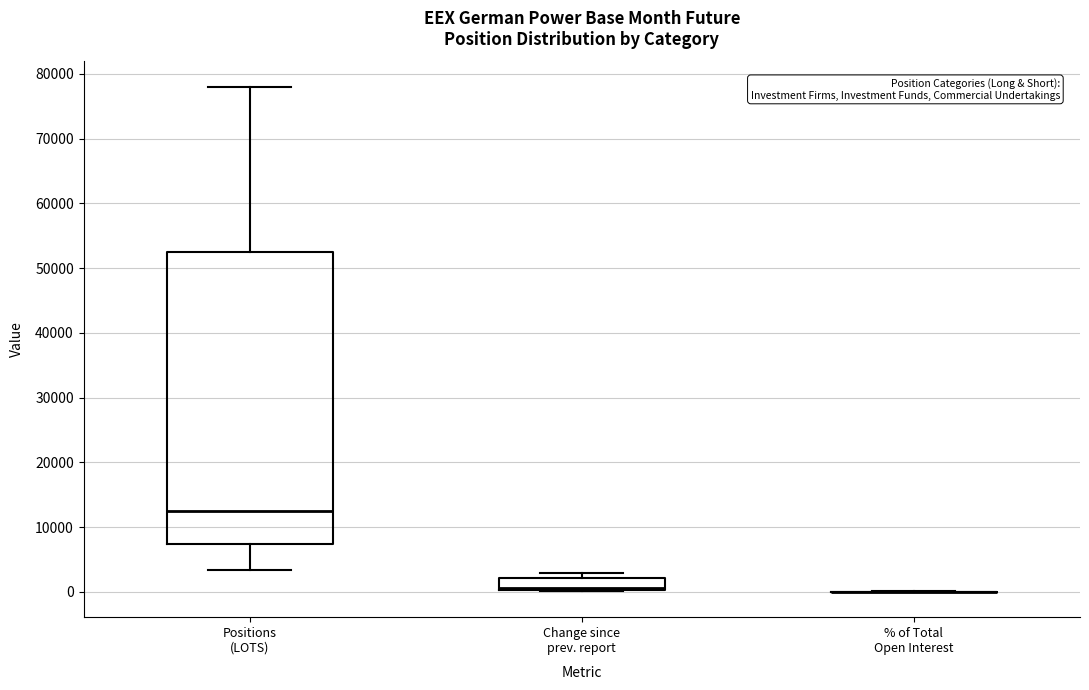

Reading left to right, read every box against the y-axis: the position of its median line, the range the box covers, and the ends of its whiskers. The values are not printed on the chart, so give them approximately, as read against the axis.

Positions (LOTS): median 12000, box 7000 to 52000, whiskers 3000 to 78000
Change since prev. report: median 1000, box 0 to 2000, whiskers 0 to 3000
% of Total Open Interest: box collapsed to a line at 0, whiskers 0 to 0